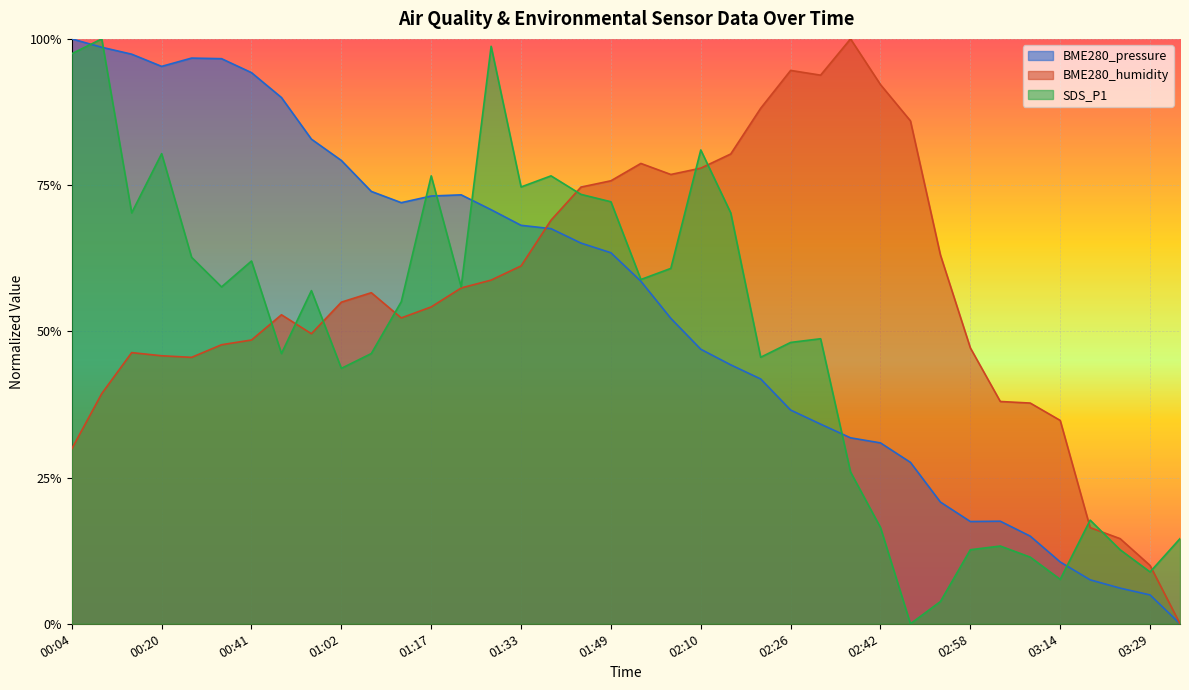

Which category has the lowest value in the BME280_humidity series?

03:35